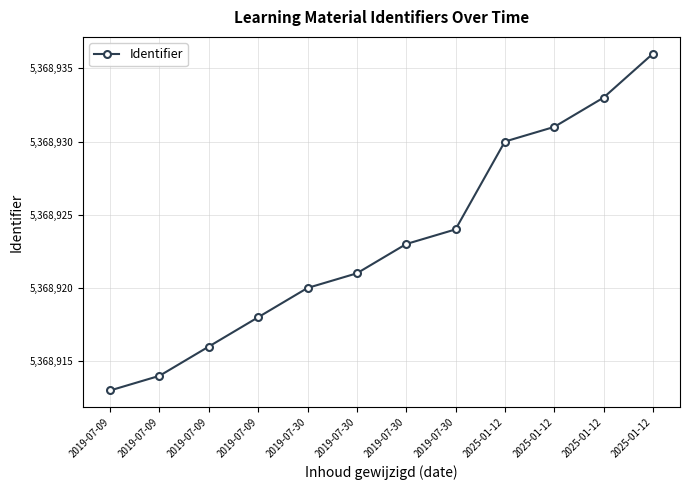

What is the ratio of the value at 2019-07-30 to the value at 2019-07-30?

1.0